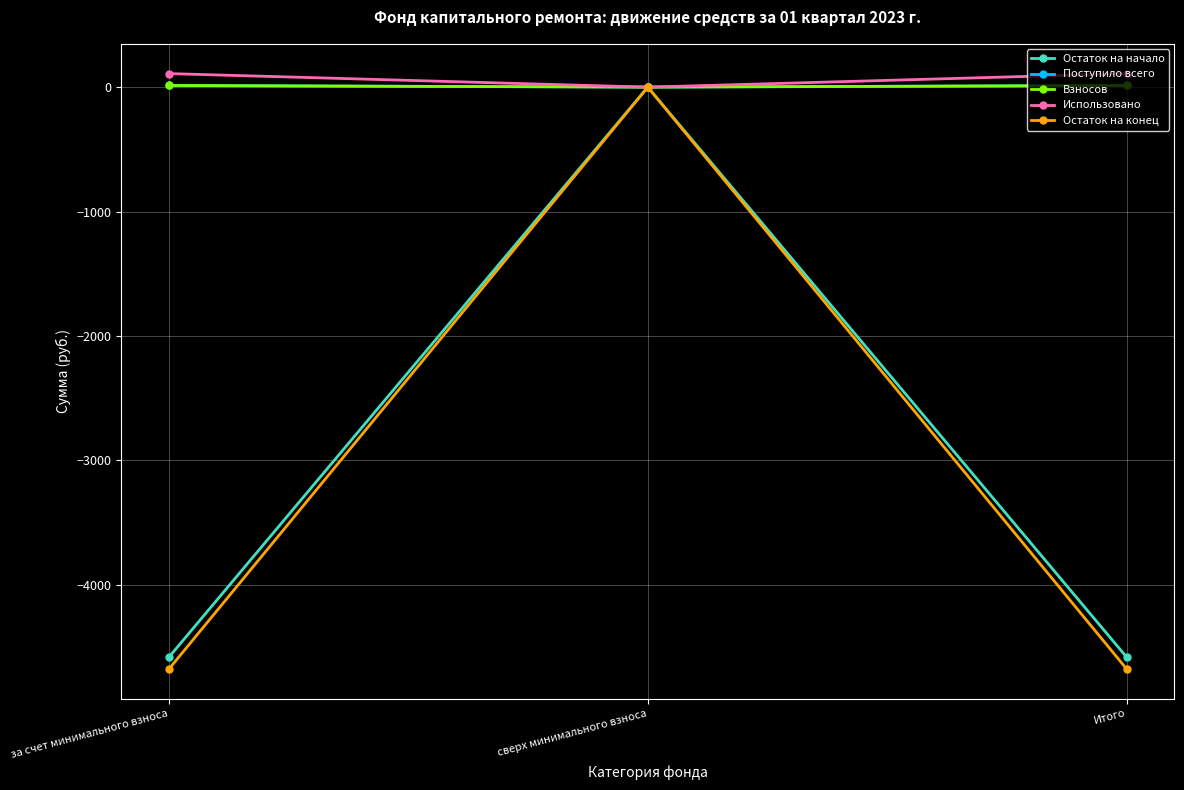

Is the value of Остаток на начало at сверх минимального взноса greater than the value of Остаток на конец at сверх минимального взноса?

No